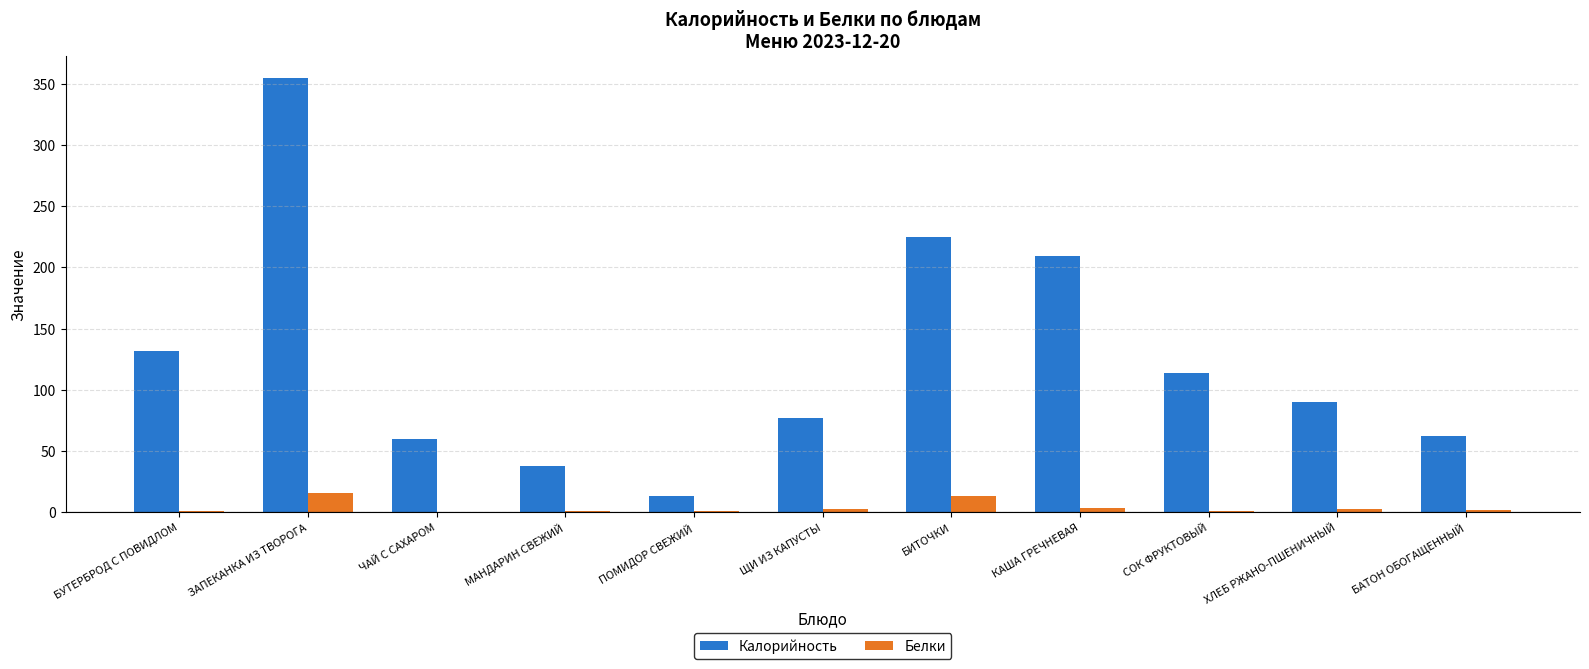

What is the approximate value of Калорийность at ЩИ ИЗ КАПУСТЫ?

76.8